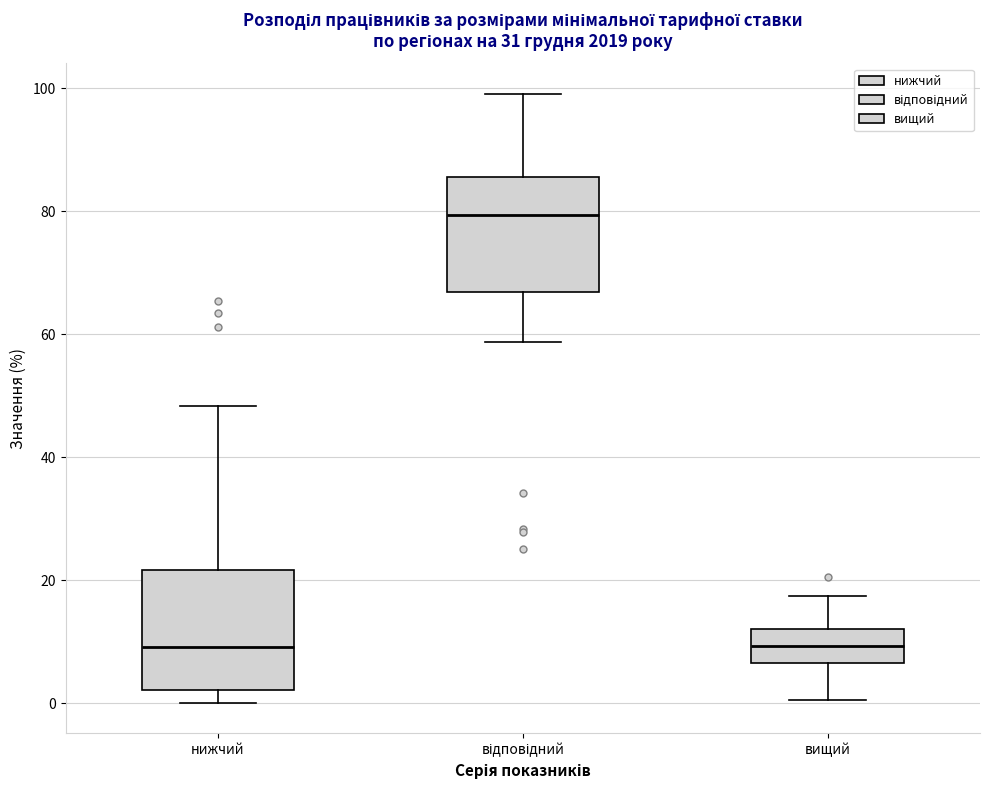

Reading left to right, read every box against the y-axis: the position of its median line, the range the box covers, and the ends of its whiskers. The values are not printed on the chart, so give them approximately, as read against the axis.

нижчий: median 10, box 2 to 22, whiskers 0 to 48
відповідний: median 80, box 66 to 86, whiskers 58 to 100
вищий: median 10, box 6 to 12, whiskers 0 to 18